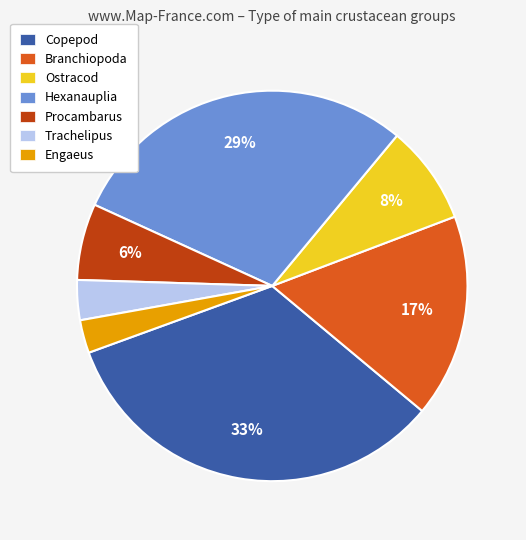

To the nearest percent, what portion does Engaeus represent?

3%